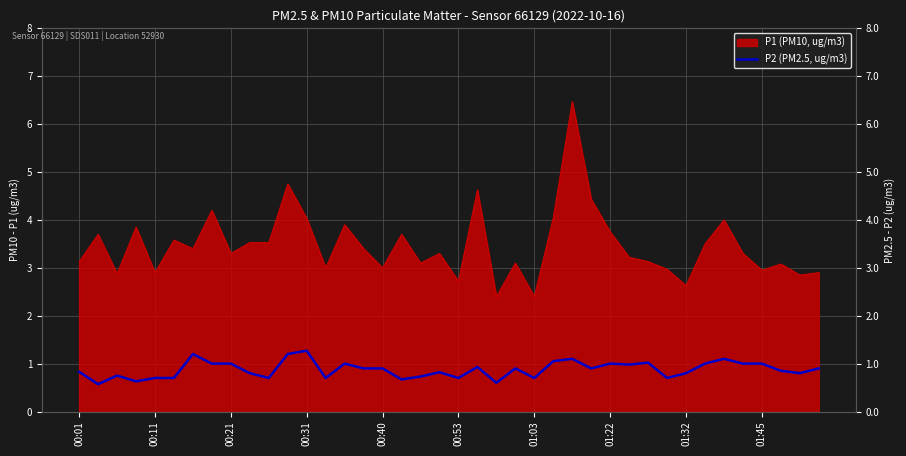

What is the label of the 21st point from the right?

19